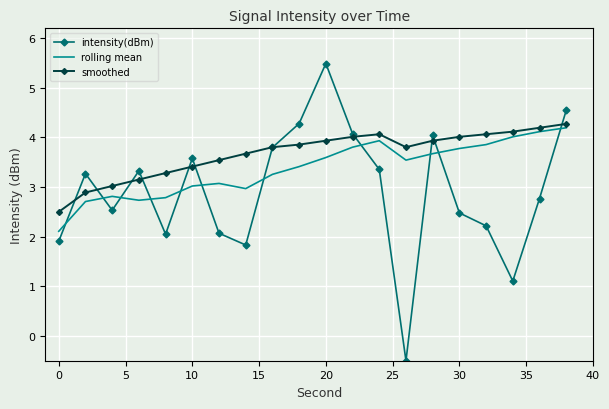

Reading left to right, extract all data points from this chart.

intensity(dBm): 1.9	3.3	2.5	3.3	2.1	3.6	2.1	1.8	3.8	4.3	5.5	4.1	3.4	-0.5	4.0	2.5	2.2	1.1	2.8	4.5
rolling mean: 2.1	2.7	2.8	2.7	2.8	3.0	3.1	3.0	3.3	3.4	3.6	3.8	3.9	3.5	3.7	3.8	3.9	4.0	4.1	4.2
smoothed: 2.5	2.9	3.0	3.2	3.3	3.4	3.5	3.7	3.8	3.9	3.9	4.0	4.1	3.8	3.9	4.0	4.1	4.1	4.2	4.3